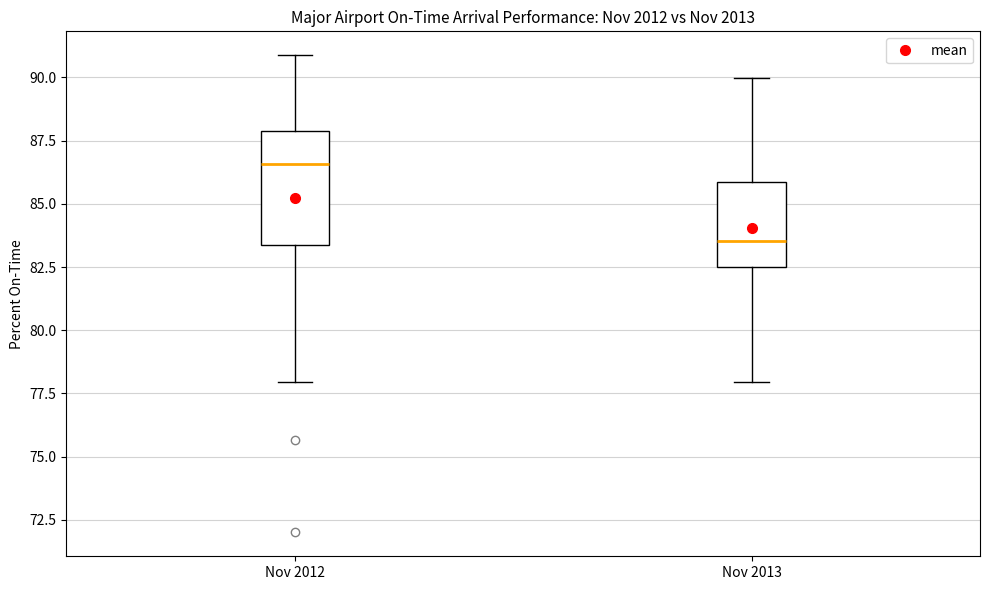

Which box's median line is the lowest?

Nov 2013